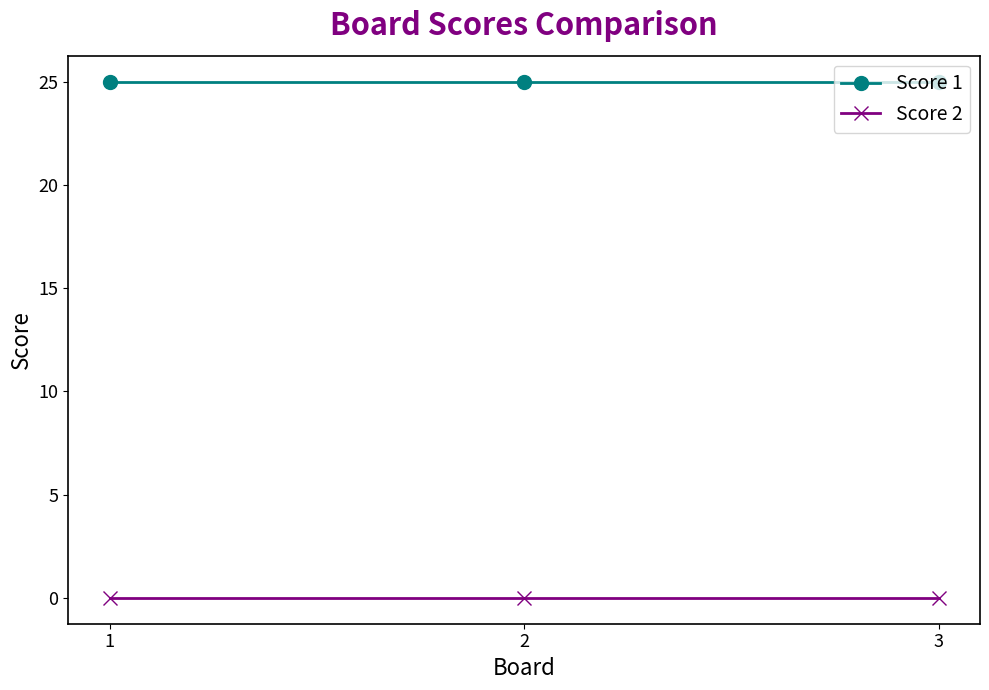

What is the spread (max minus min) of values at 2?

25